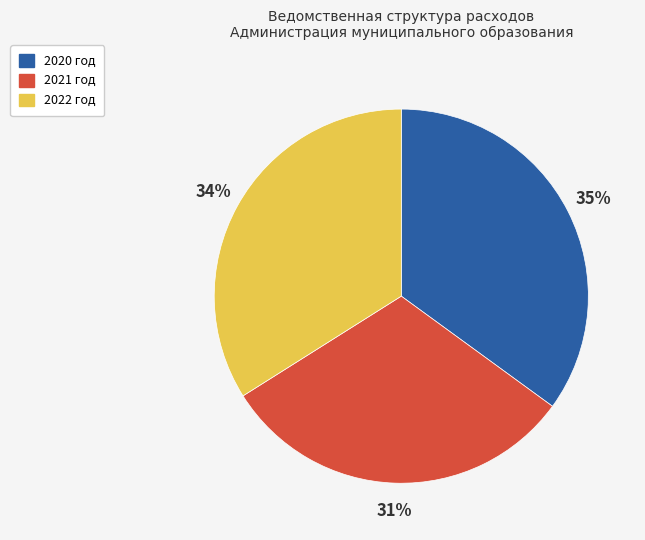

What percentage is the 2022 год slice, to the nearest percent?

34%